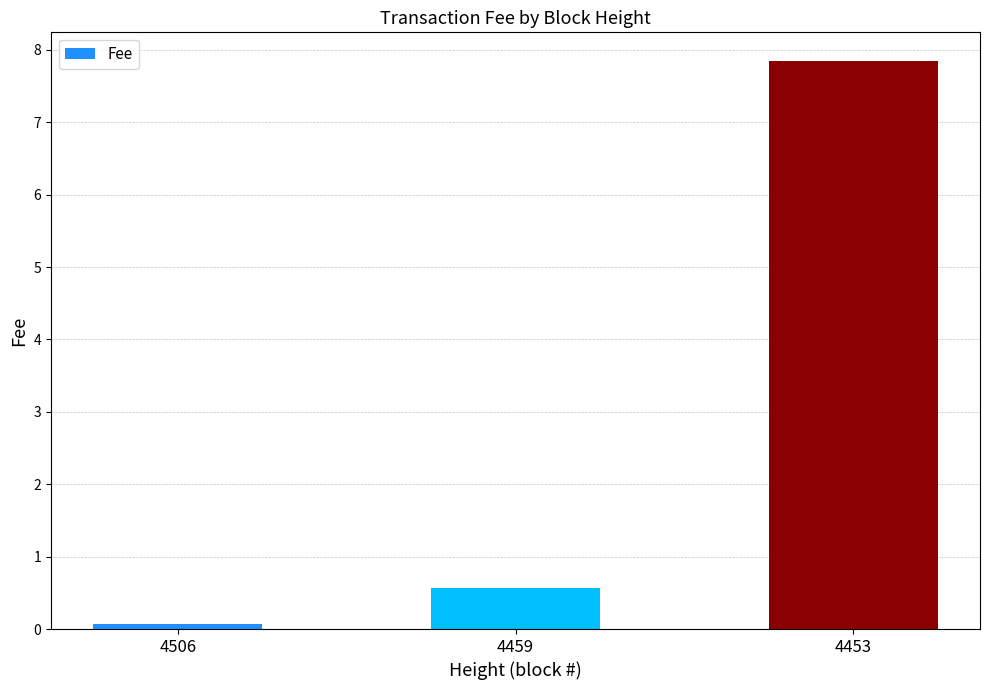

What is the difference between the second highest and minimum values?

0.5